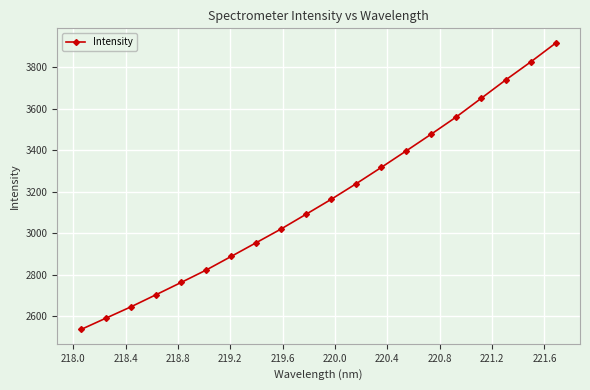

What is the value of the 13th point from the left?

3317.5